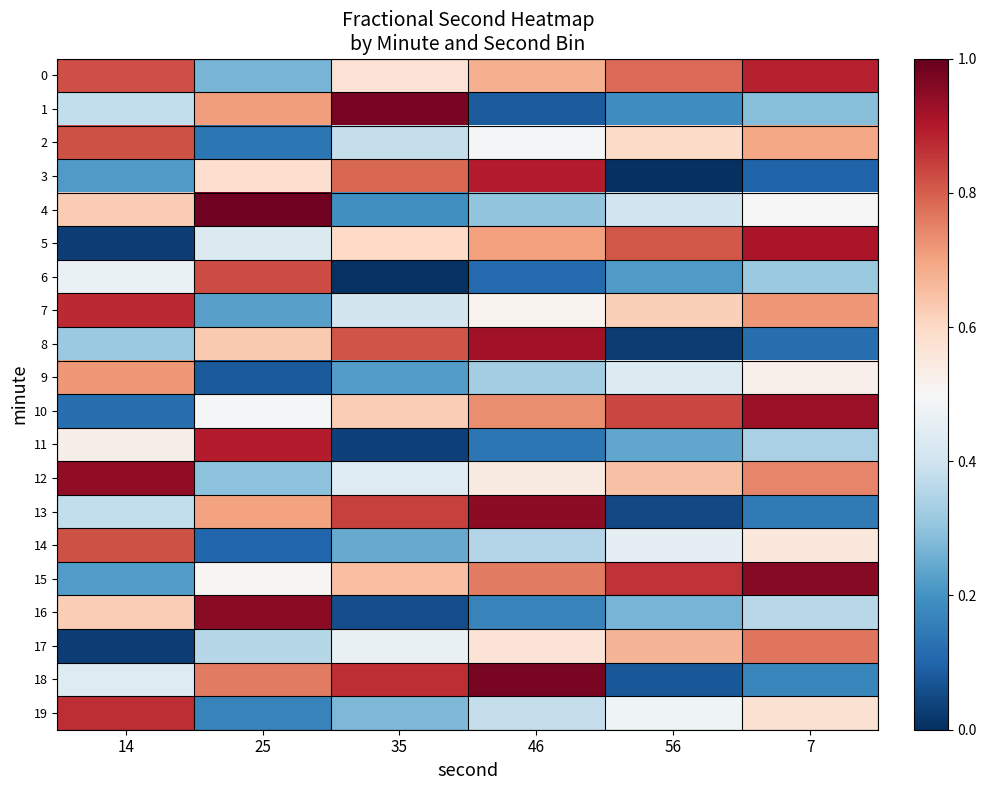

Which series has the largest range (max minus min)?

13